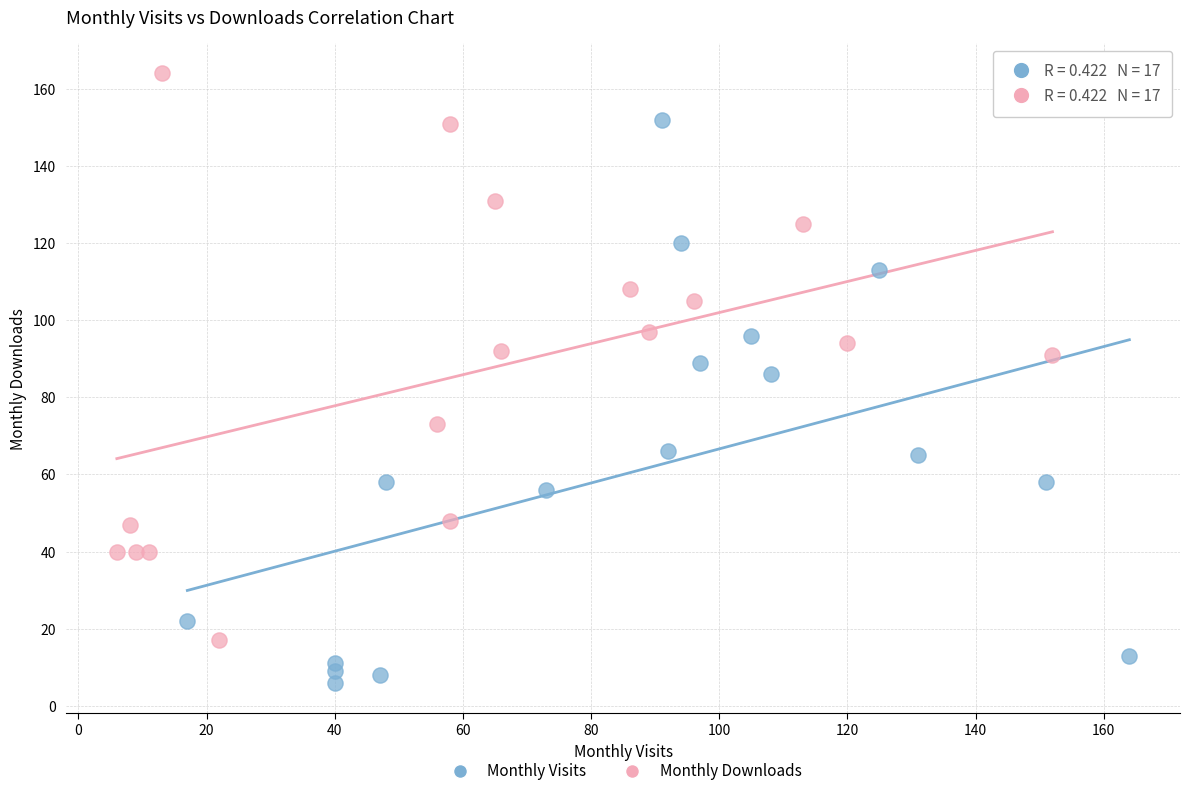

Which series contains the lowest Y value?

Monthly Visits